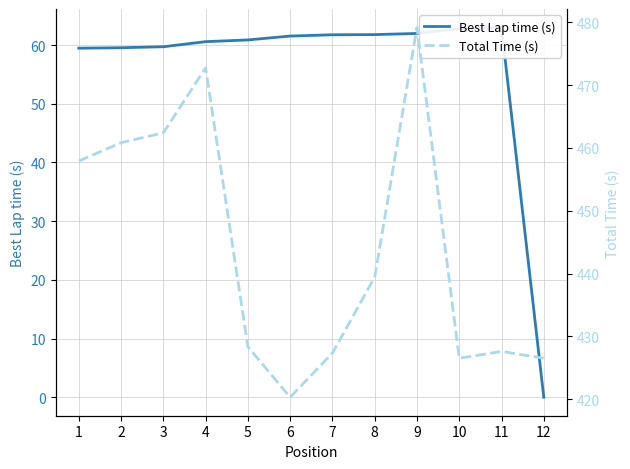

How many distinct data groups are displayed?

2